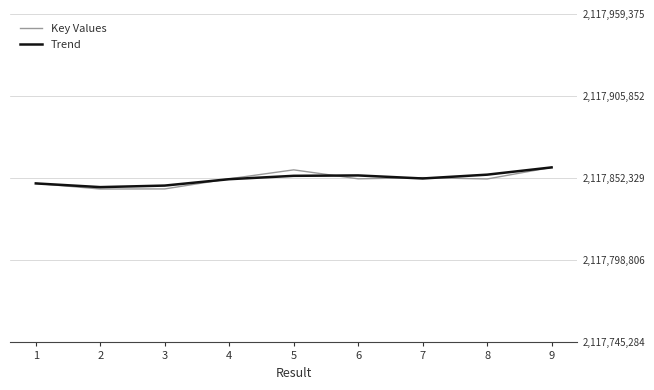

What is the minimum value for Key Values?

2117845284.0